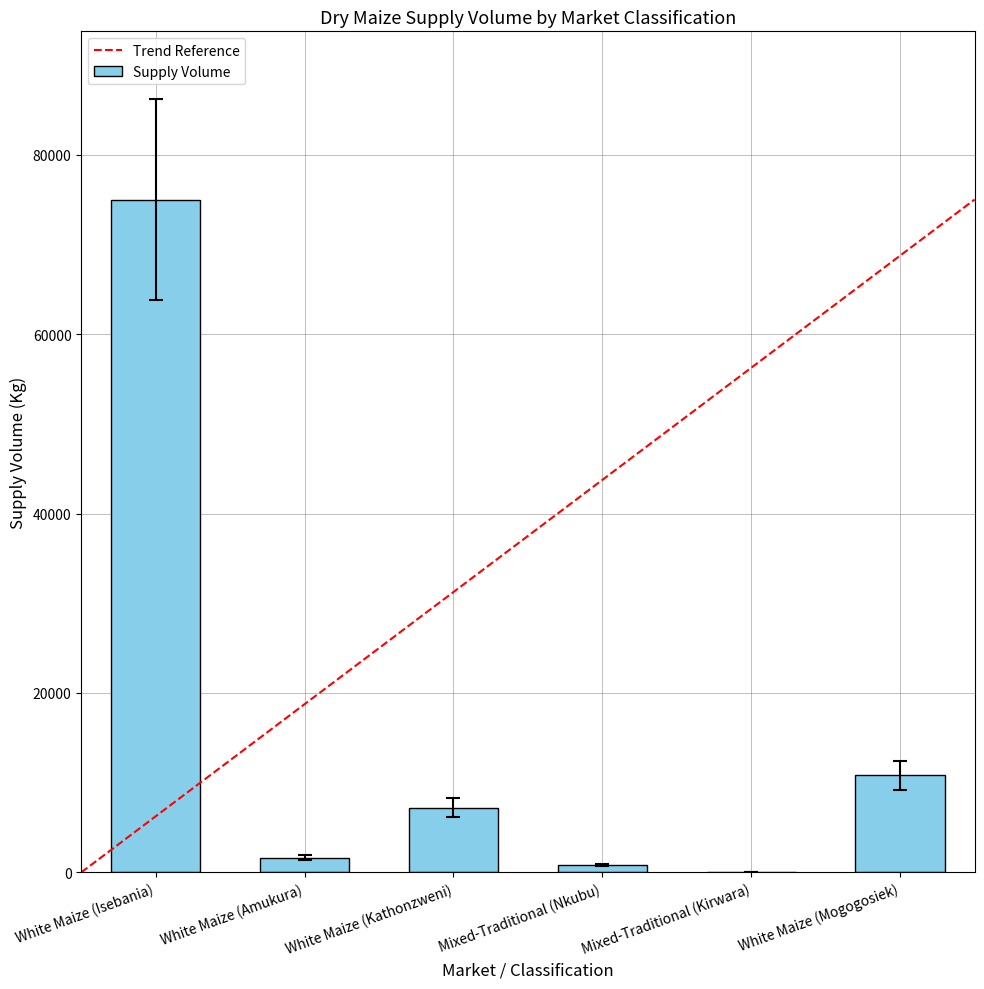

What is the sum of the values at White Maize (Mogogosiek) and White Maize (Amukura)?

12450